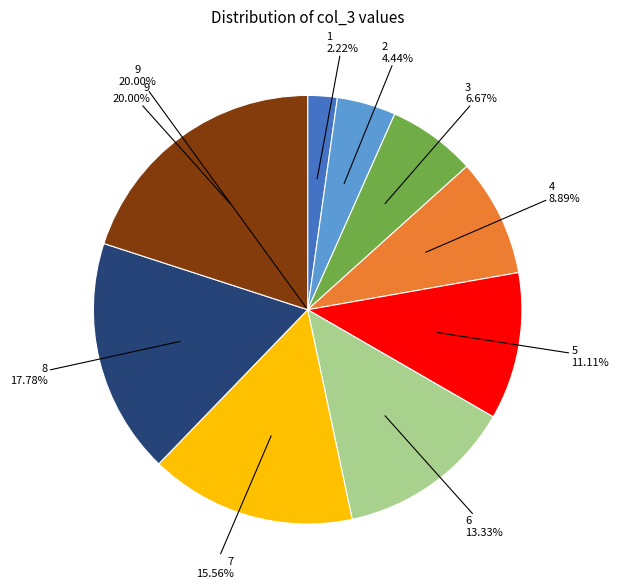

Does 7 represent more than half of the total?

No